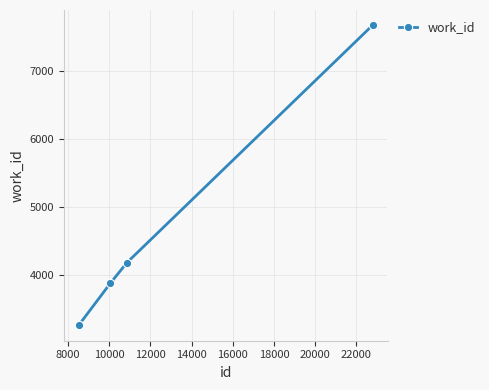

What is the sum of all values?

25544